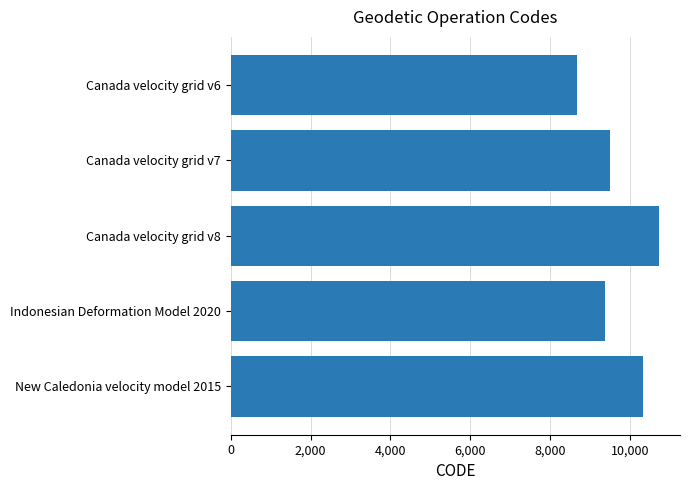

How many categories are shown in the chart?

5